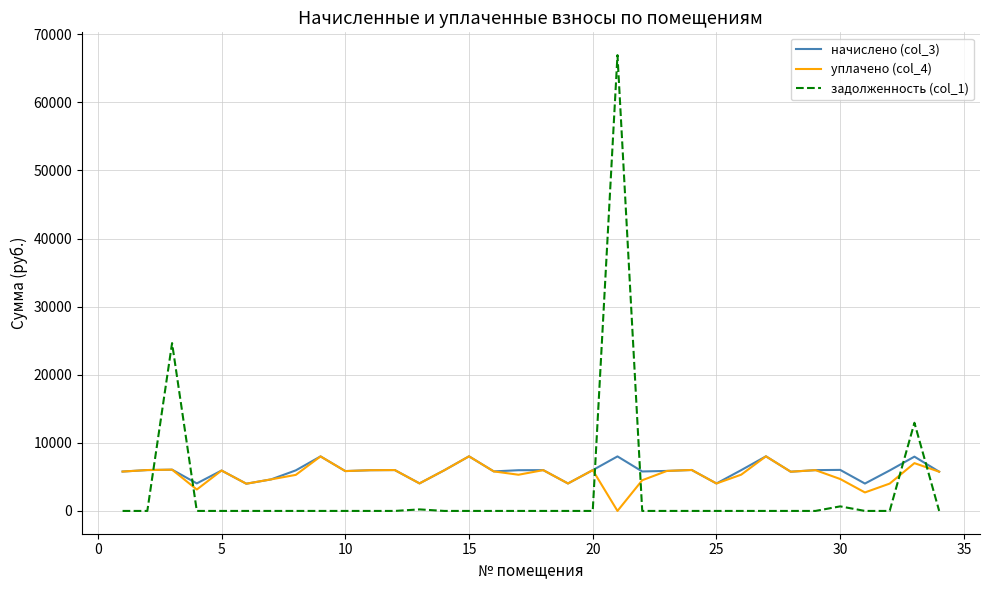

What is the maximum value for начислено (col_3)?

8017.9